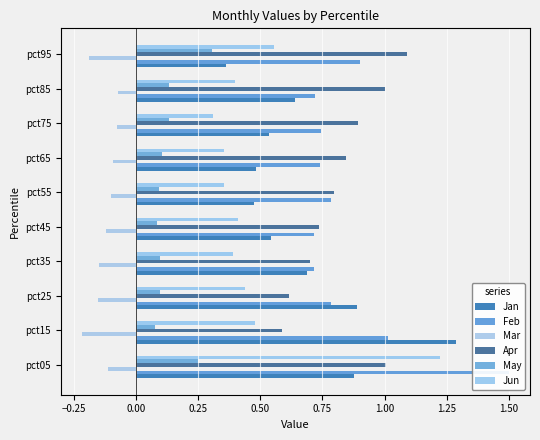

What is the lowest value of the May series?

0.1